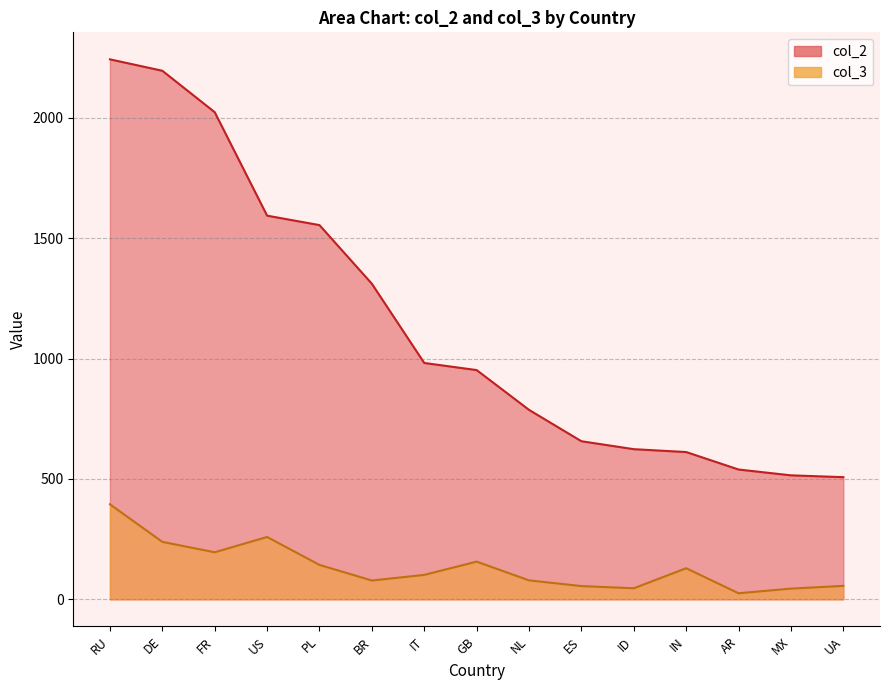

Which series has the largest range (max minus min)?

col_2